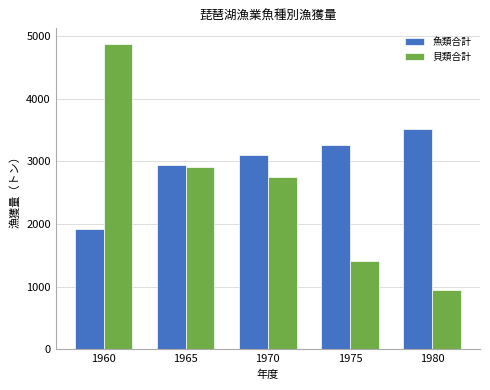

True or false: 貝類合計 has a value of 1402 at 1975.

True